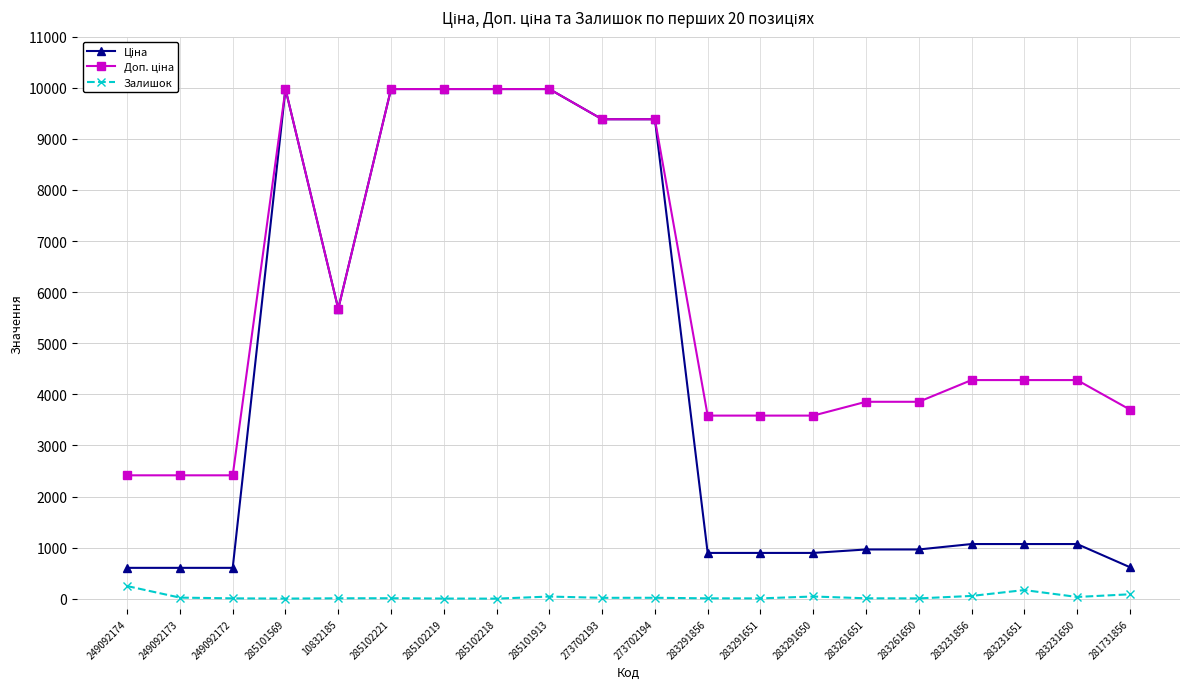

Count the number of data series in this chart.

3